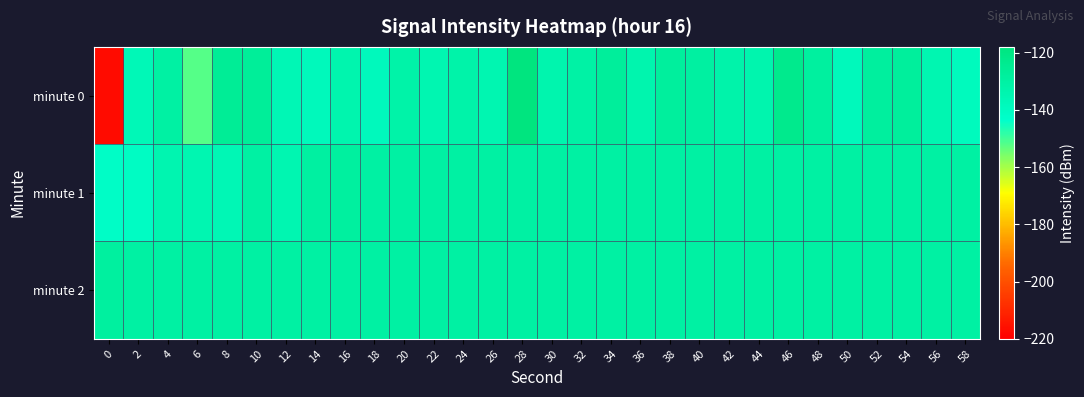

Reading left to right, transcribe all the data shown in this chart.

minute 0: 0=-217.1	2=-136.9	4=-130.2	6=-152.0	8=-125.7	10=-126.9	12=-136.1	14=-138.0	16=-133.7	18=-138.4	20=-131.8	22=-135.0	24=-132.1	26=-134.8	28=-118.0	30=-133.7	32=-131.1	34=-127.4	36=-133.6	38=-128.3	40=-129.2	42=-132.4	44=-133.6	46=-122.9	48=-129.1	50=-138.2	52=-128.4	54=-127.7	56=-135.0	58=-138.9
minute 1: 0=-141.7	2=-140.7	4=-134.7	6=-134.8	8=-136.0	10=-130.2	12=-134.9	14=-129.4	16=-128.9	18=-130.2	20=-130.2	22=-130.2	24=-130.2	26=-130.2	28=-130.2	30=-130.2	32=-130.2	34=-130.2	36=-130.2	38=-130.2	40=-130.2	42=-130.2	44=-130.2	46=-130.2	48=-130.2	50=-130.2	52=-130.2	54=-130.2	56=-130.2	58=-130.2
minute 2: 0=-128.9	2=-130.2	4=-130.2	6=-130.2	8=-130.2	10=-130.2	12=-130.2	14=-130.2	16=-130.2	18=-130.2	20=-130.2	22=-130.2	24=-130.2	26=-130.2	28=-130.2	30=-130.2	32=-130.2	34=-130.2	36=-130.2	38=-130.2	40=-130.2	42=-130.2	44=-130.2	46=-130.2	48=-130.2	50=-130.2	52=-130.2	54=-130.2	56=-130.2	58=-130.2